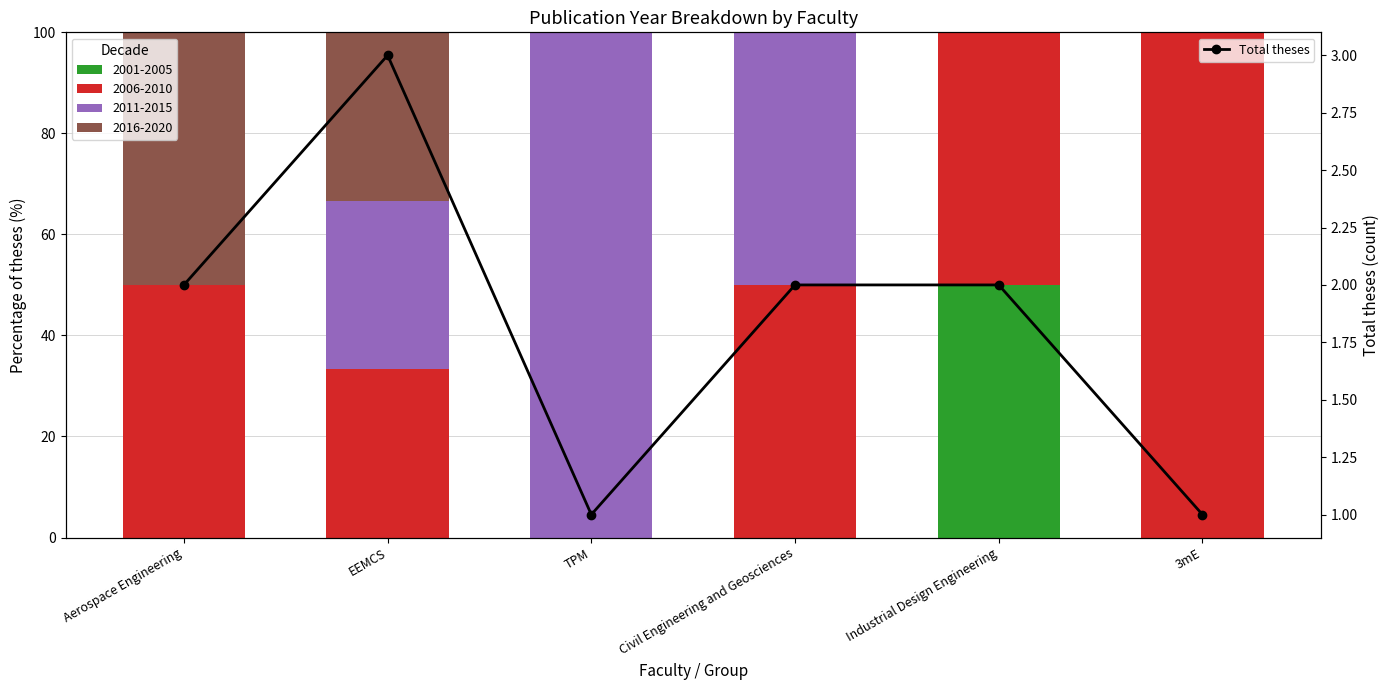

What is the sum of the values at TPM and EEMCS?

4